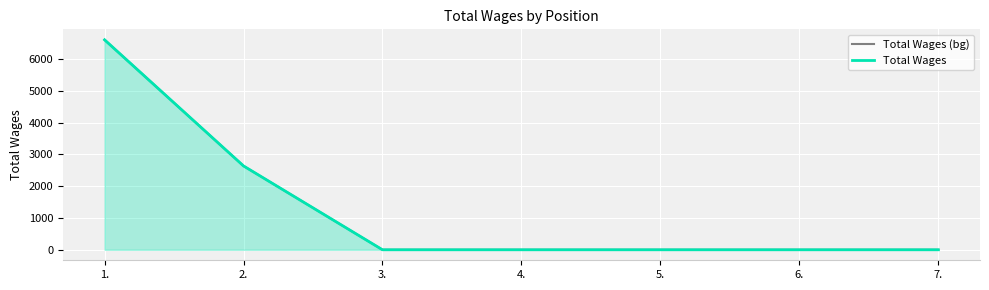

Reading left to right, what are all the values shown in this chart?

Total Wages (bg): 1.=6600	2.=2635	3.=0	4.=0	5.=0	6.=0	7.=0
Total Wages: 1.=6600	2.=2635	3.=0	4.=0	5.=0	6.=0	7.=0